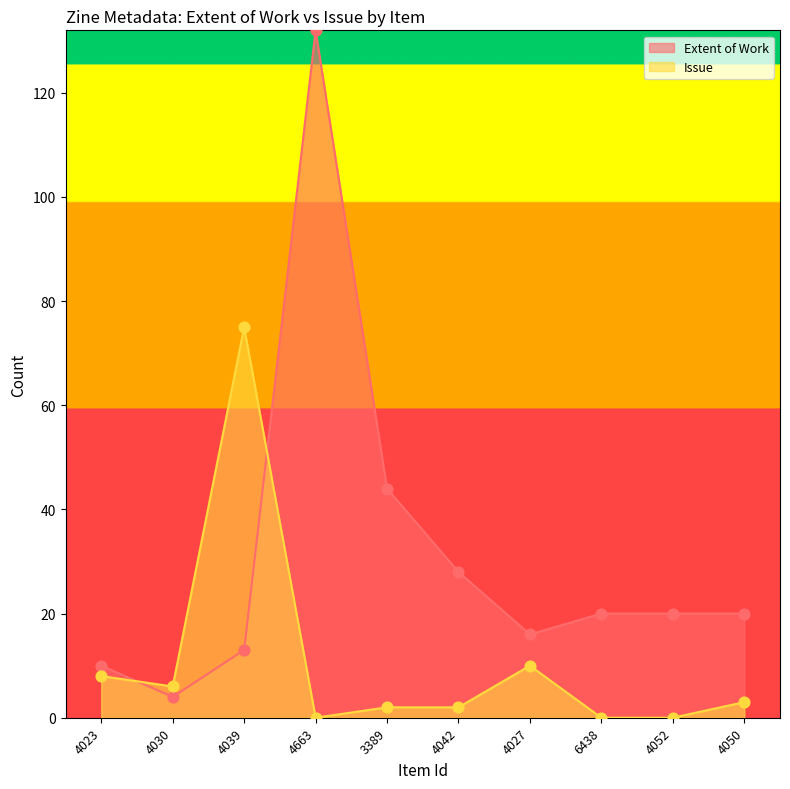

What are all the series names shown in the legend?

Extent of Work, Issue